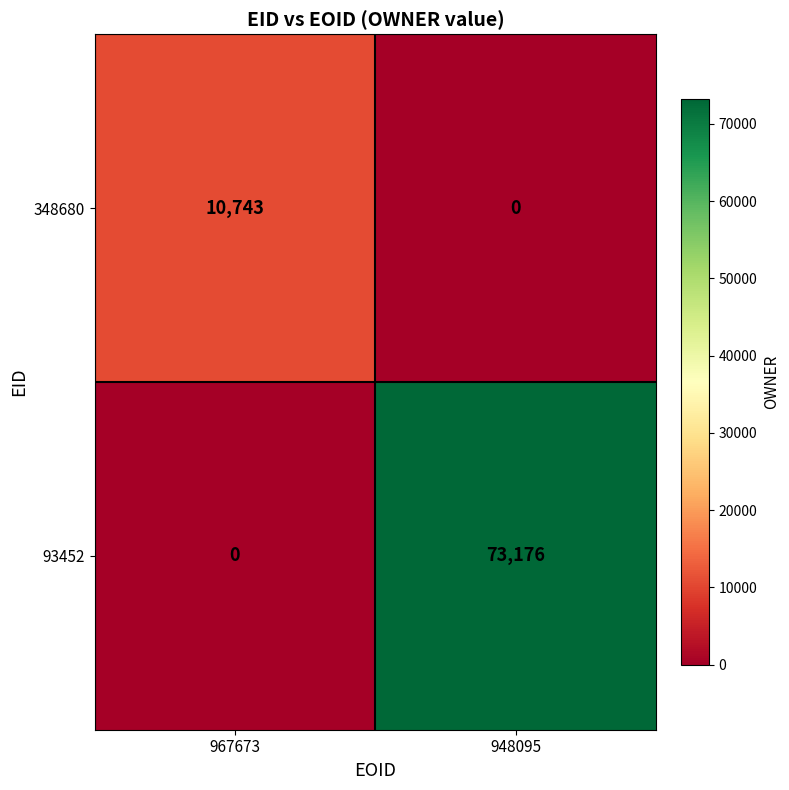

How many categories are shown in the chart?

2